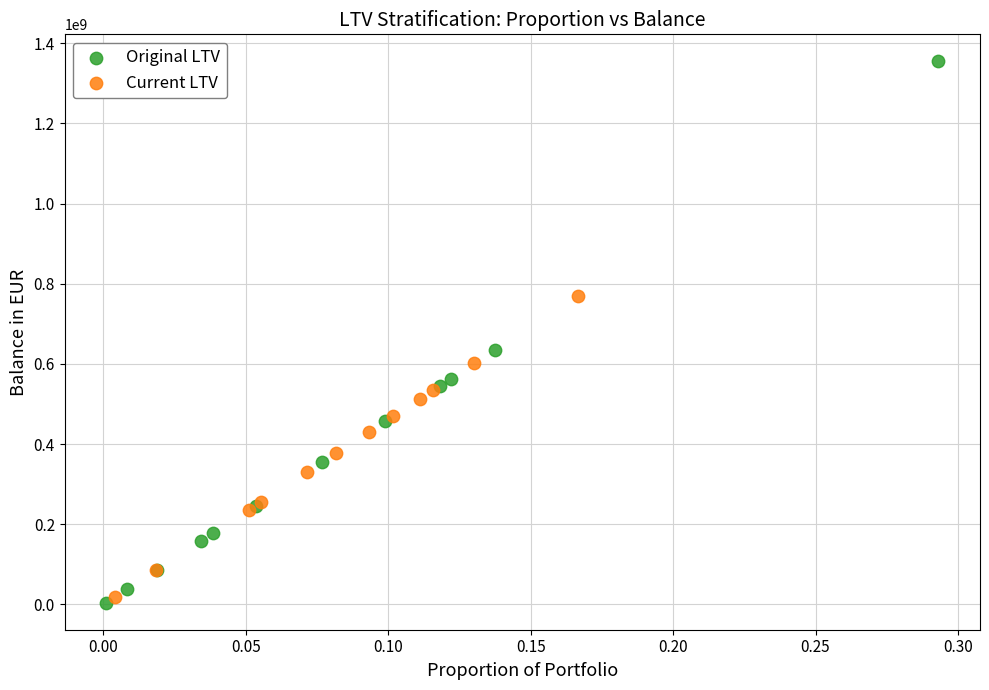

Which series reaches the minimum Y coordinate?

Original LTV